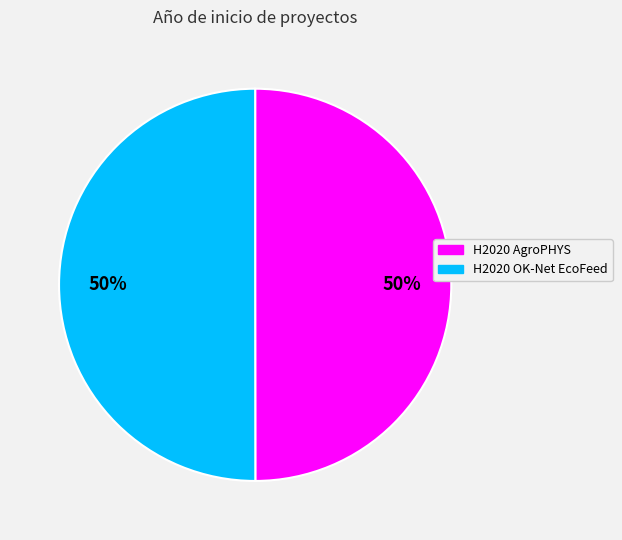

Is it true that H2020 AgroPHYS is 50% of the pie?

True